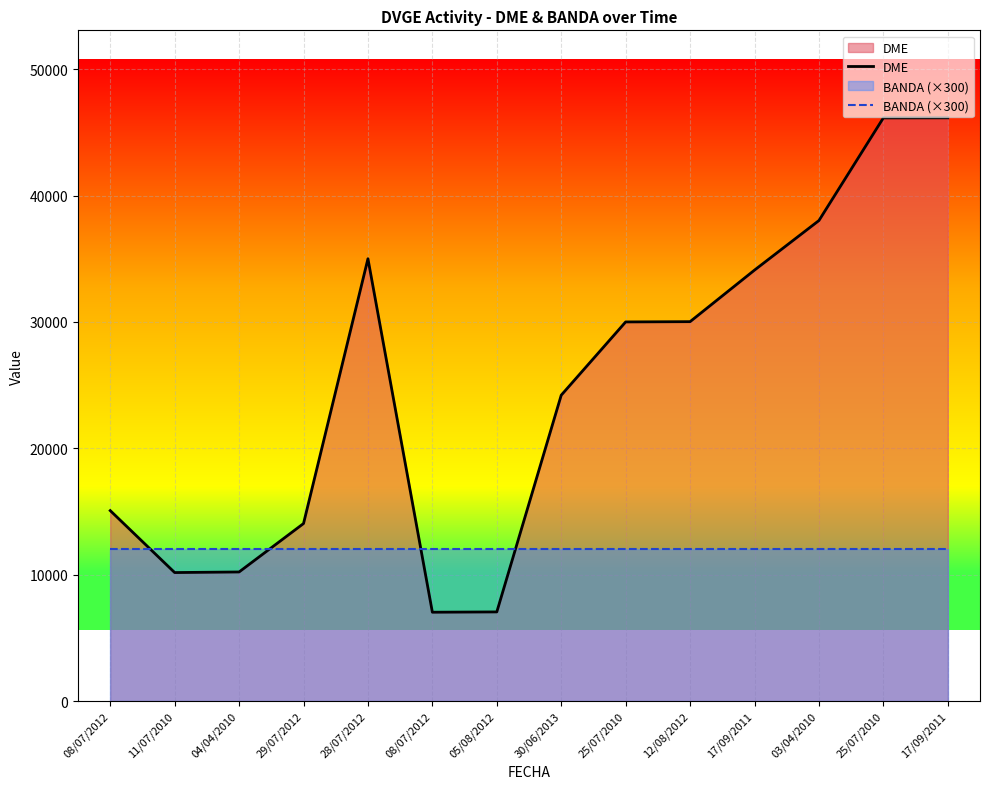

What is the sum of the BANDA (×300) values at 08/07/2012 and 04/04/2010?

24000